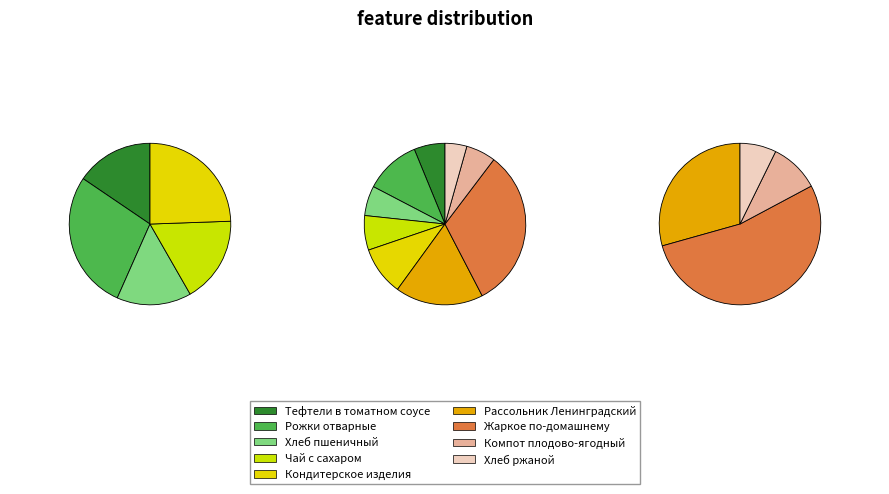

Does Чай с сахаром account for over 50% of the chart?

No